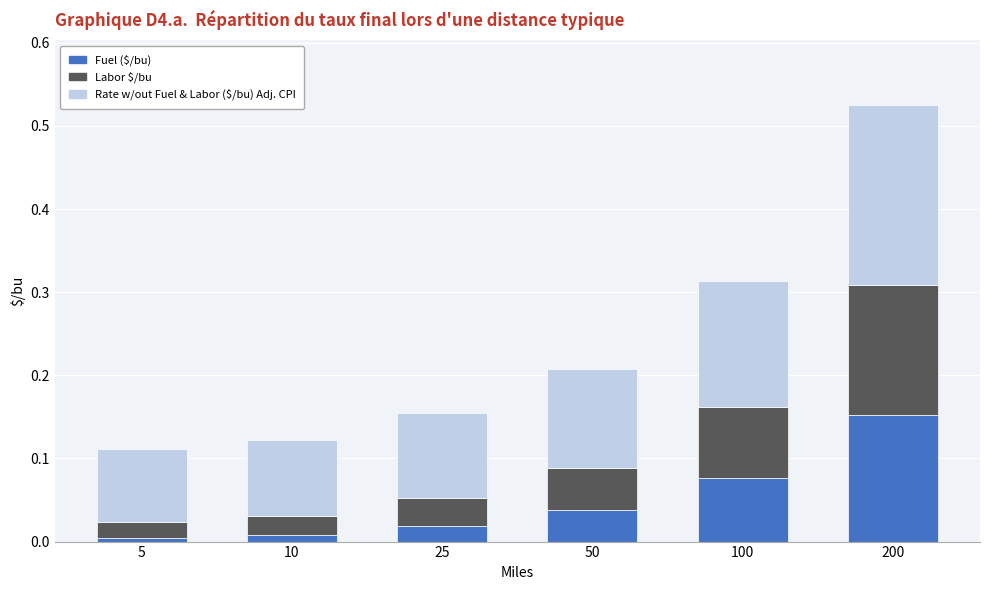

At which category is the sum across all series the highest?

200